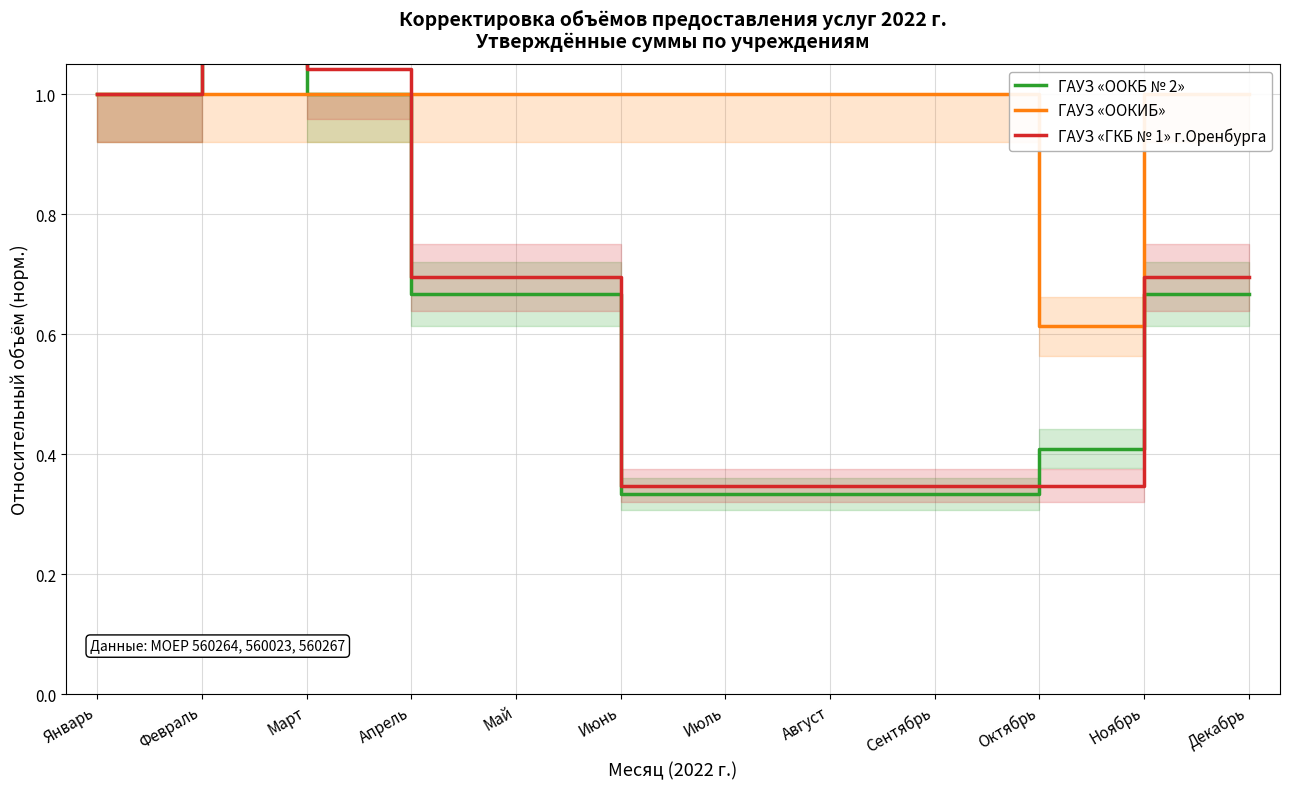

Between which two adjacent categories do ГАУЗ «OOКБ № 2» and ГАУЗ «ГКБ № 1» г.Оренбурга first intersect?

Сентябрь and Октябрь